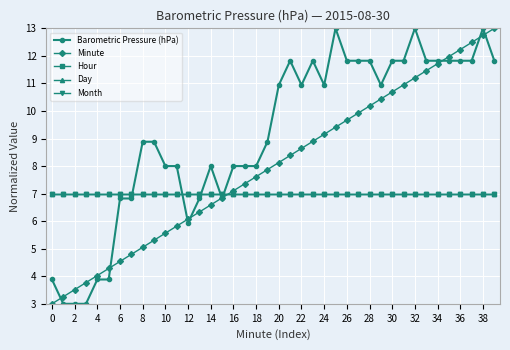

Which label corresponds to the largest value in the chart?

25